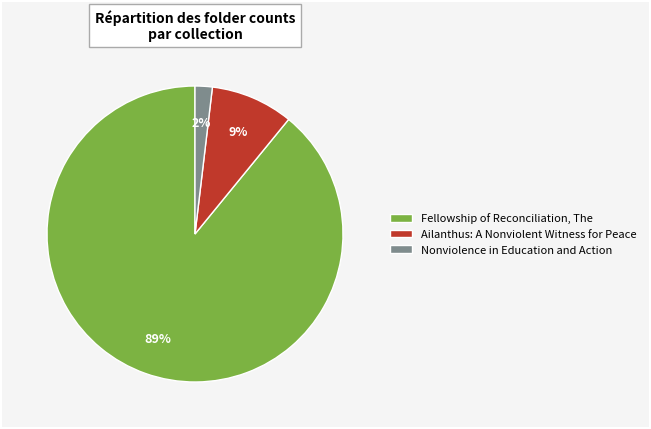

Is it true that Fellowship of Reconciliation, The is 89% of the pie?

True